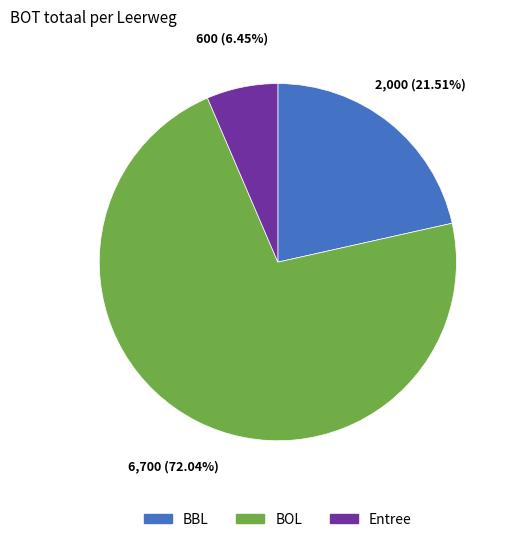

To the nearest percent, what is the average slice percentage?

33%